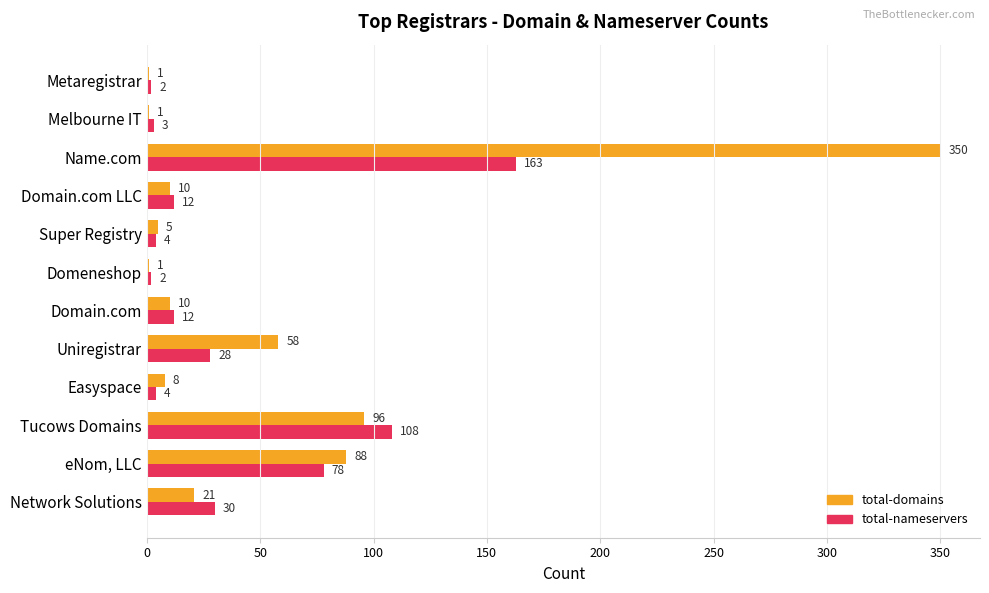

What are all the series names shown in the legend?

total-domains, total-nameservers